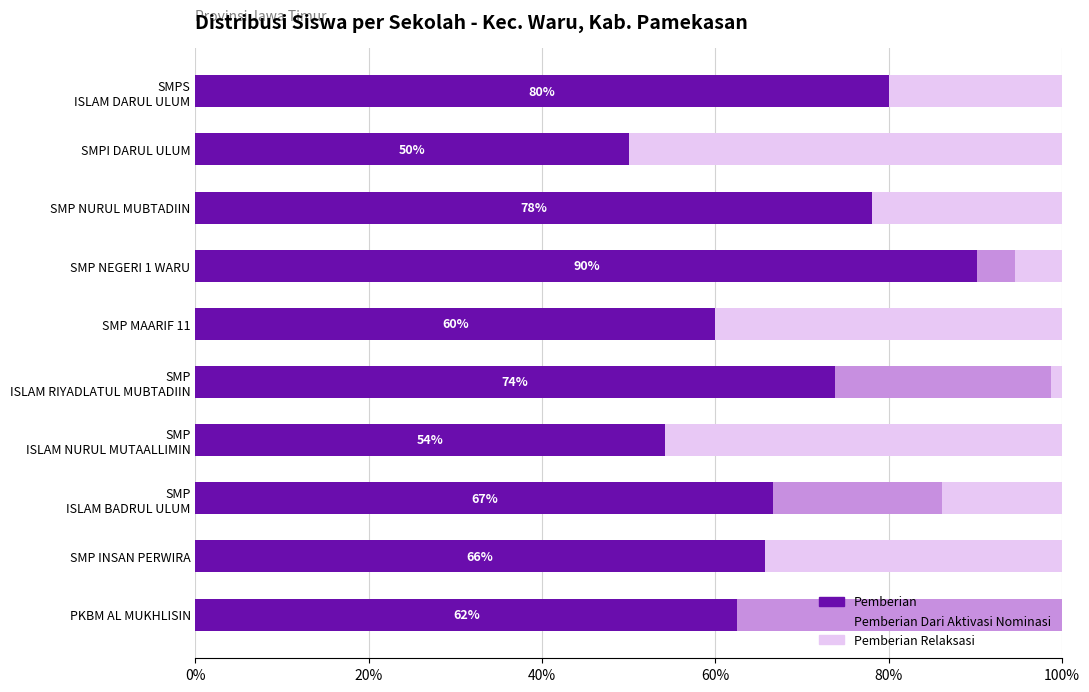

What is the sum of the Pemberian values at SMP NEGERI 1 WARU and SMP INSAN PERWIRA?

155.9